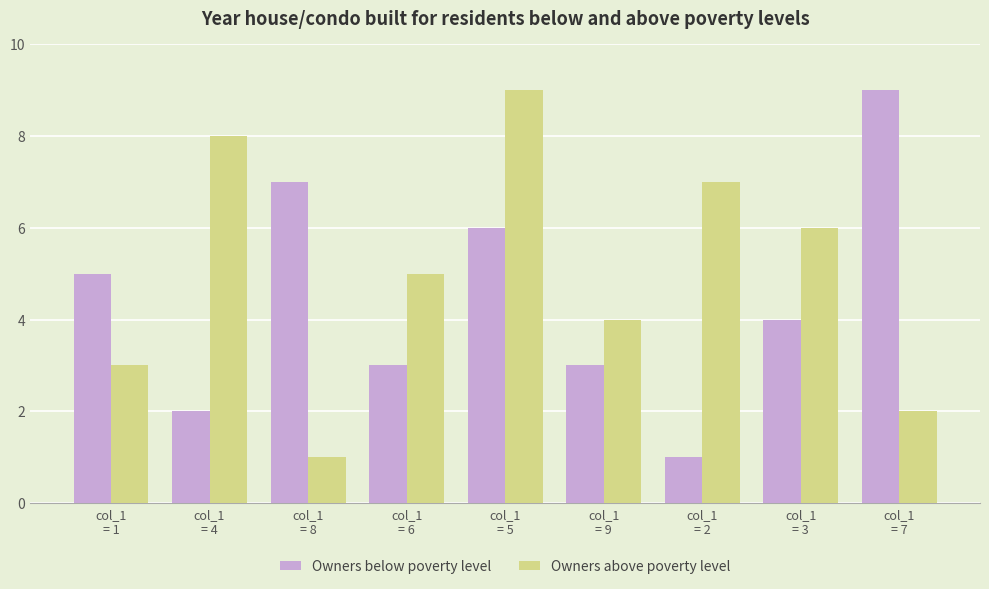

What is the sum of all Owners above poverty level values?

45